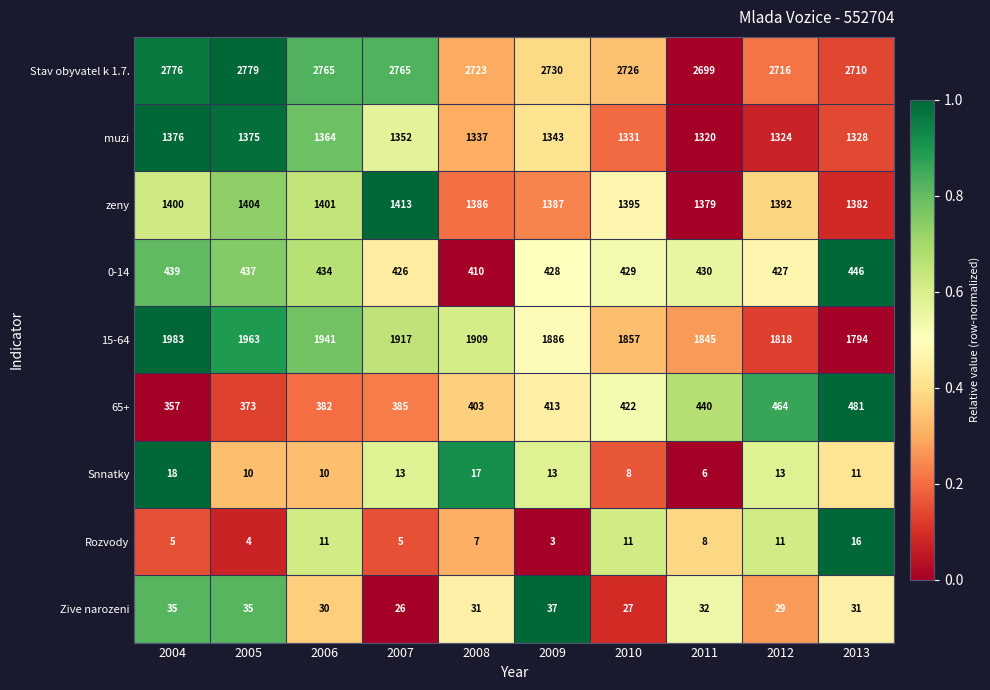

Between 2004 and 2012, which series saw the biggest shift?

15-64